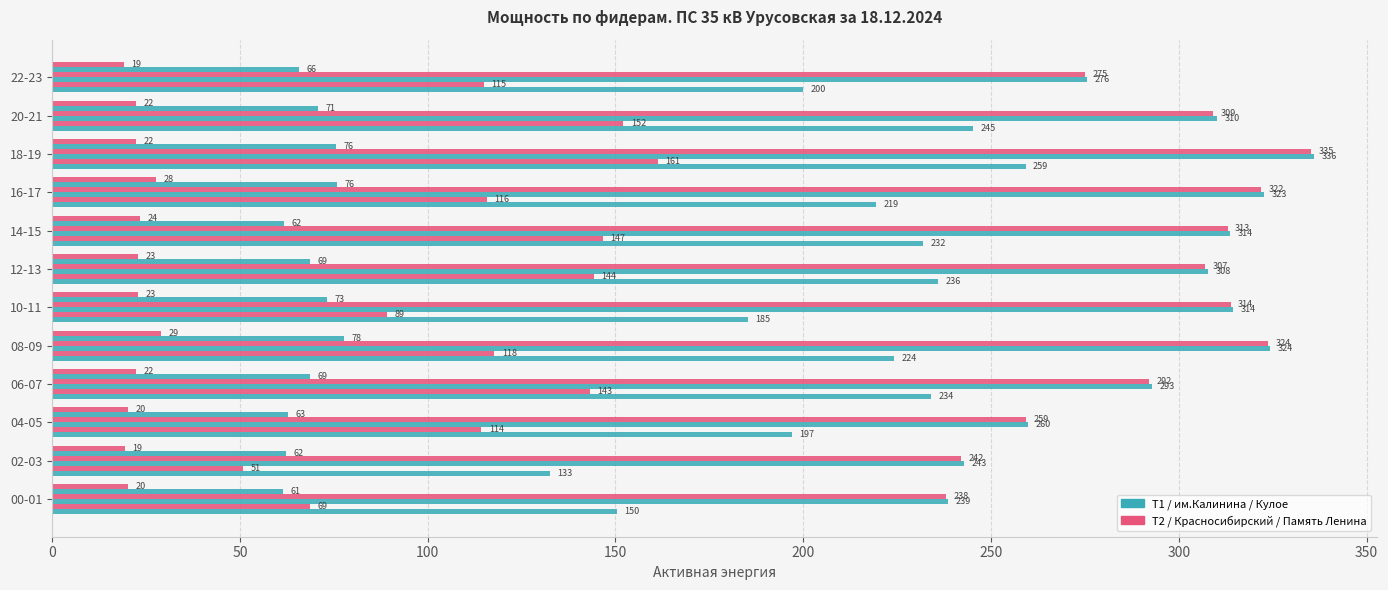

How many distinct data groups are displayed?

6